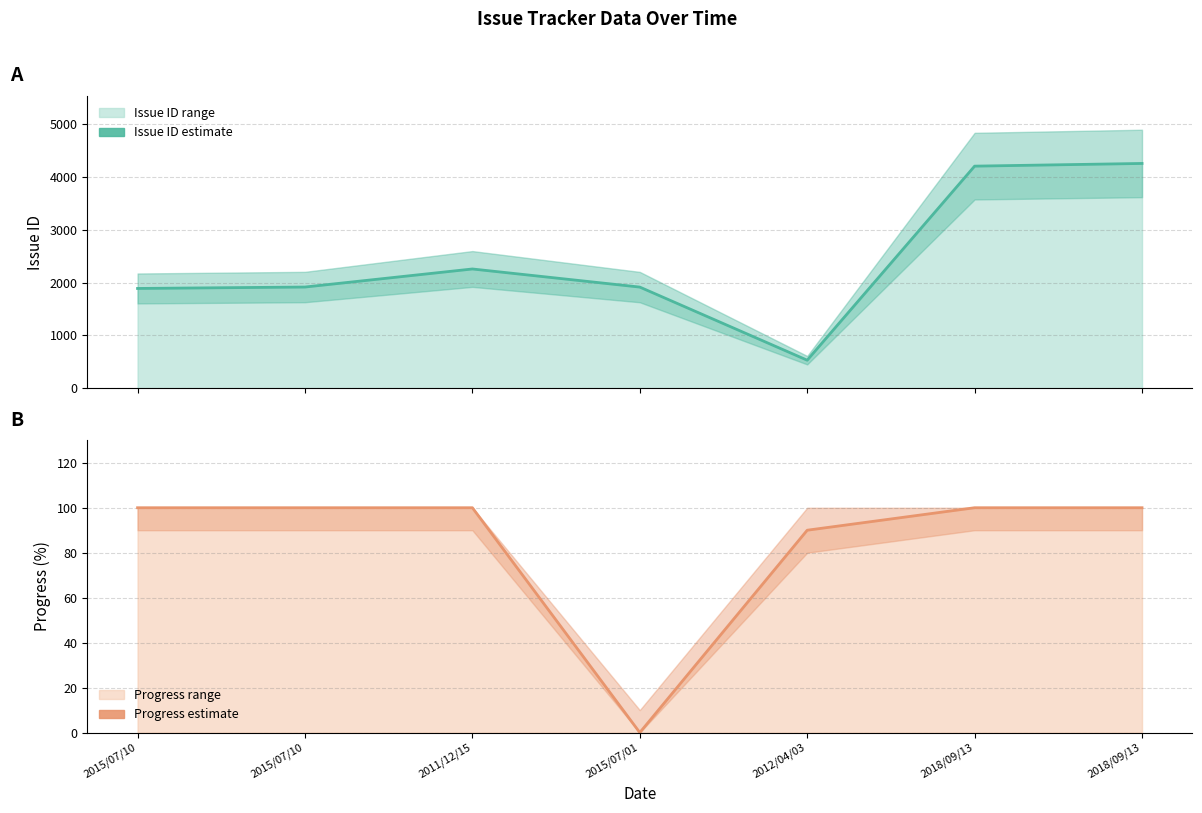

How many values in Progress (estimate) are above zero?

6